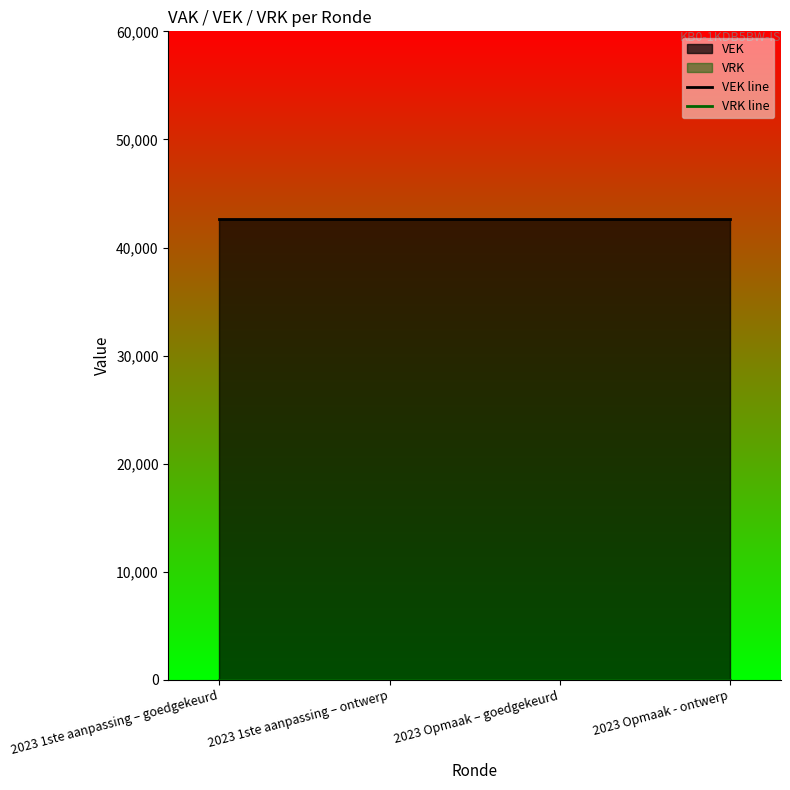

Count the number of categories in the chart.

4